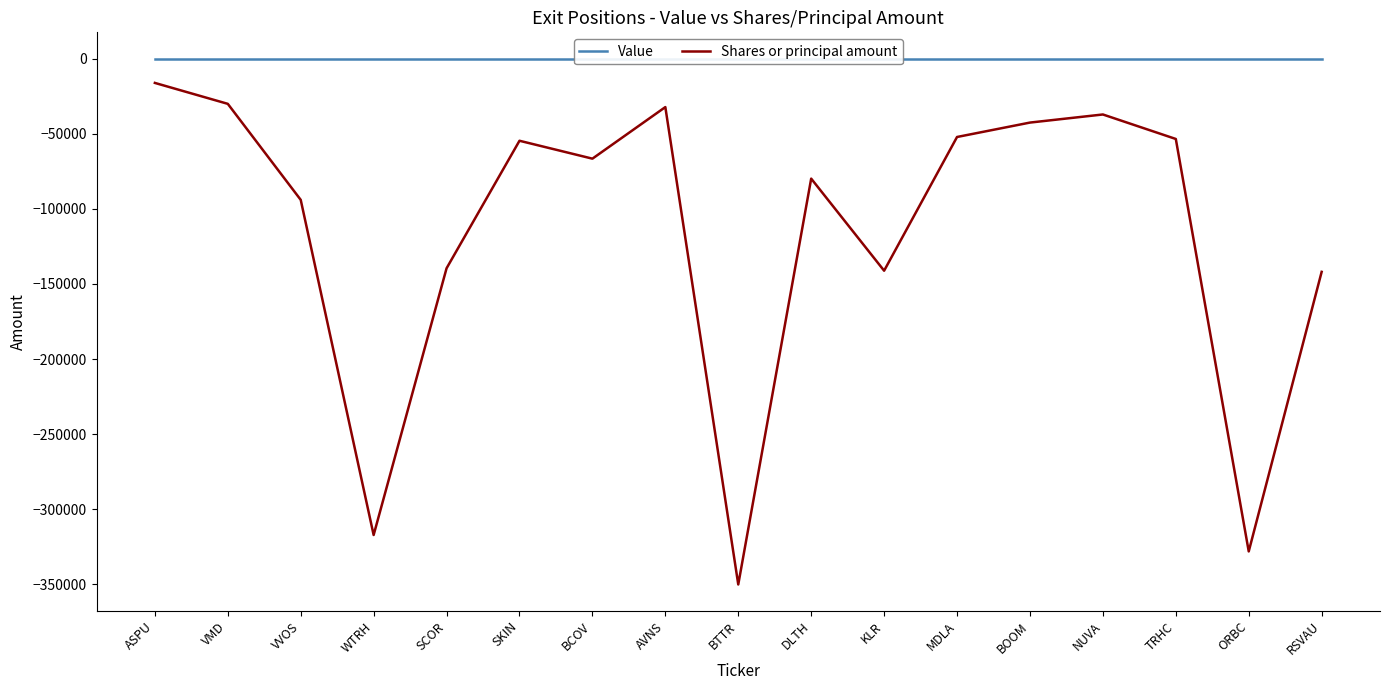

Which series has the largest total across all categories?

Value